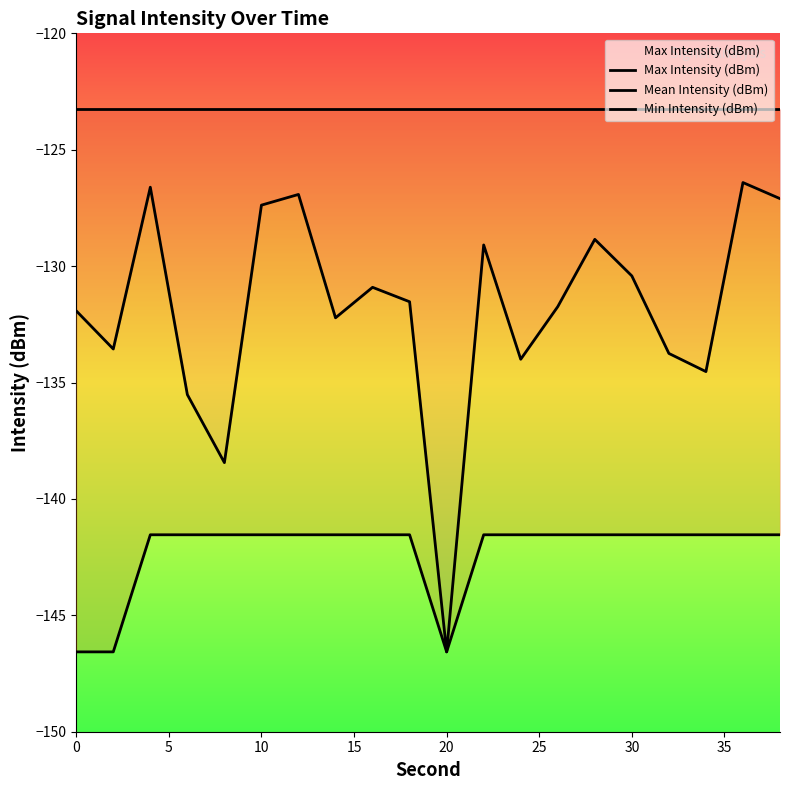

How many series are shown in this chart?

3